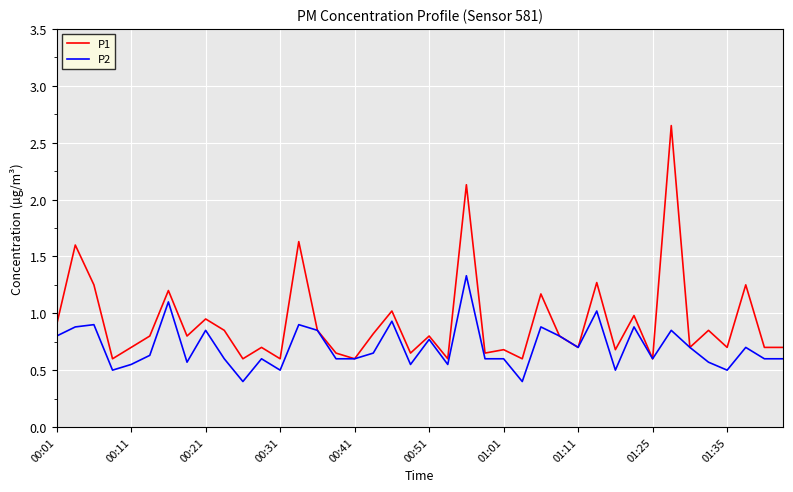

Rank the series by their average value, from highest to lowest.

P1, P2